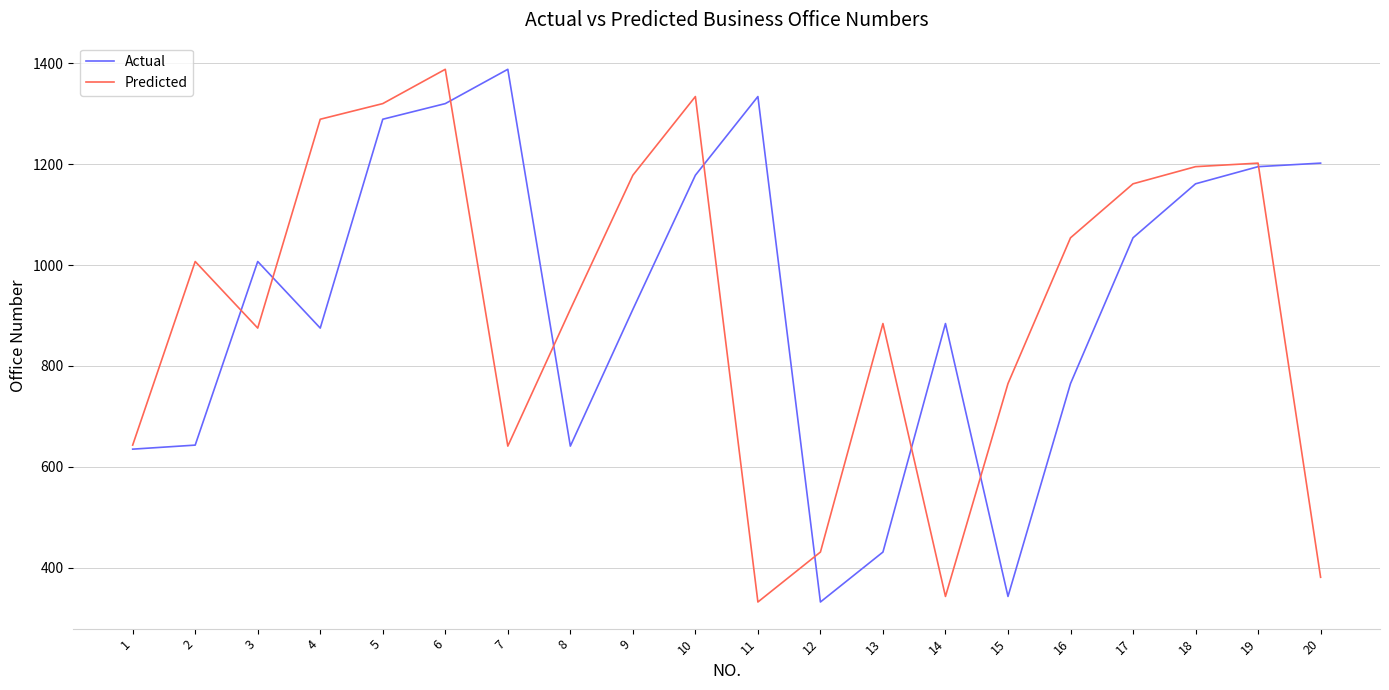

What is the minimum value for Predicted?

332